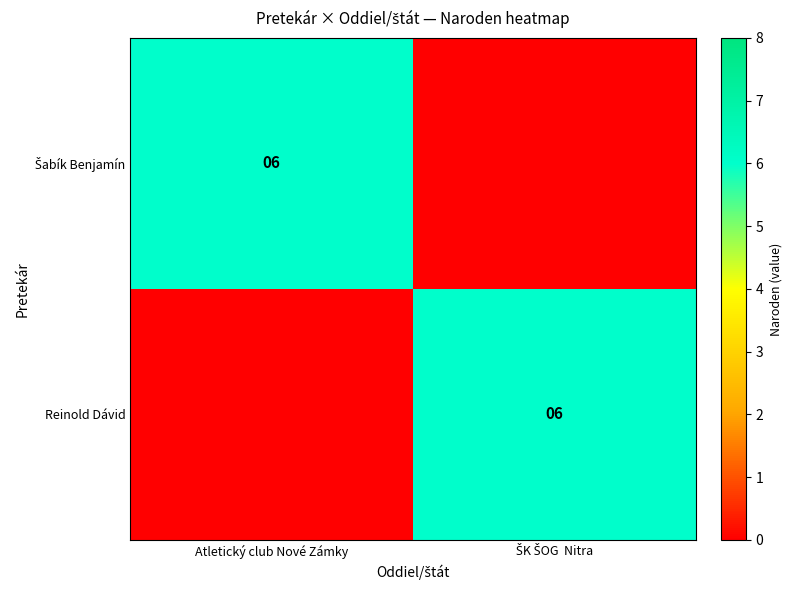

At which label is Reinold Dávid closest to 3?

Atletický club Nové Zámky